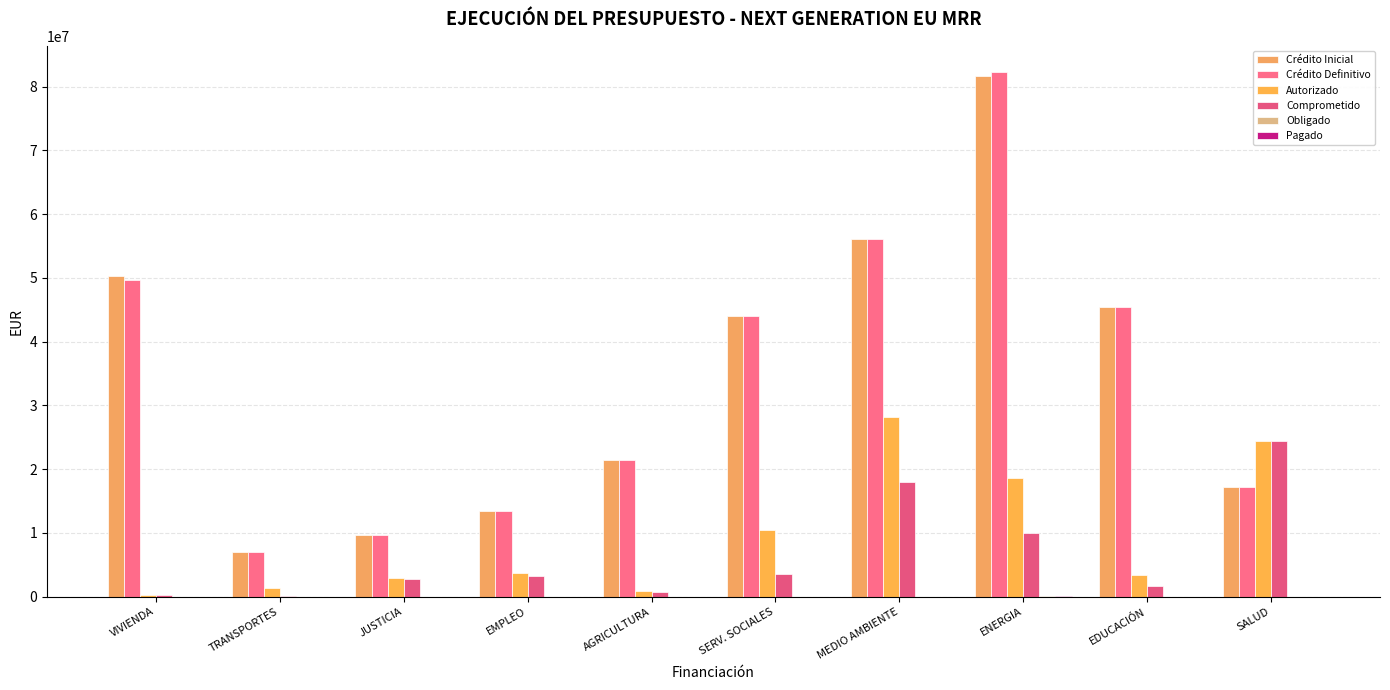

True or false: Comprometido has a value of 3159985.7 at EMPLEO.

True